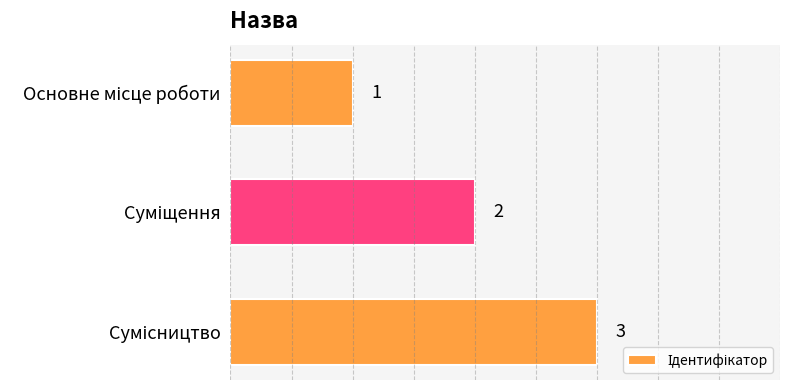

What is the maximum value shown in the chart?

3